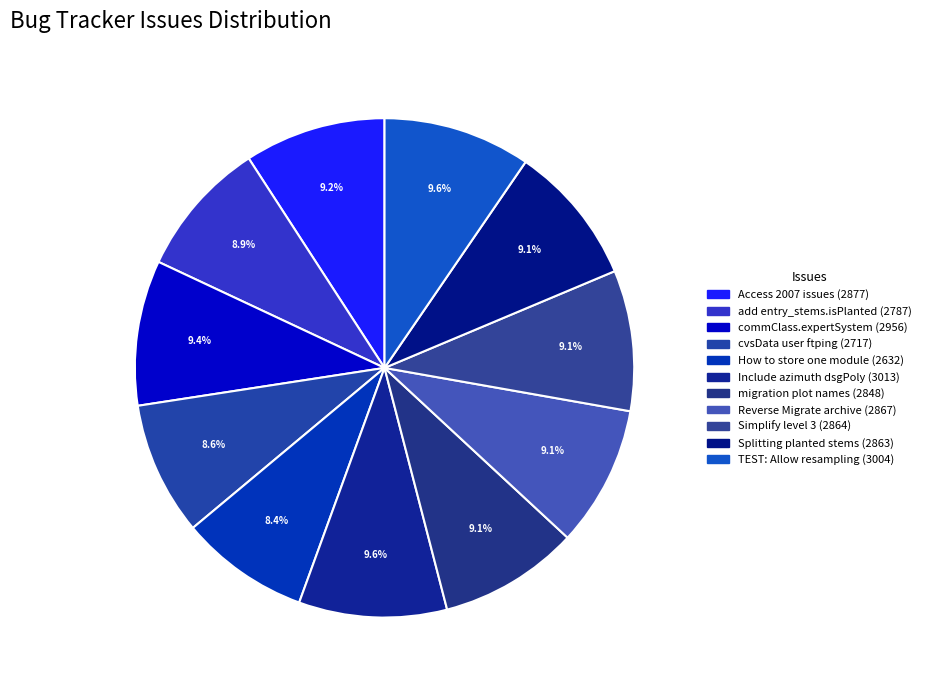

Approximately how many times larger is the value at TEST: Allow resampling compared to commClass.expertSystem?

1.0